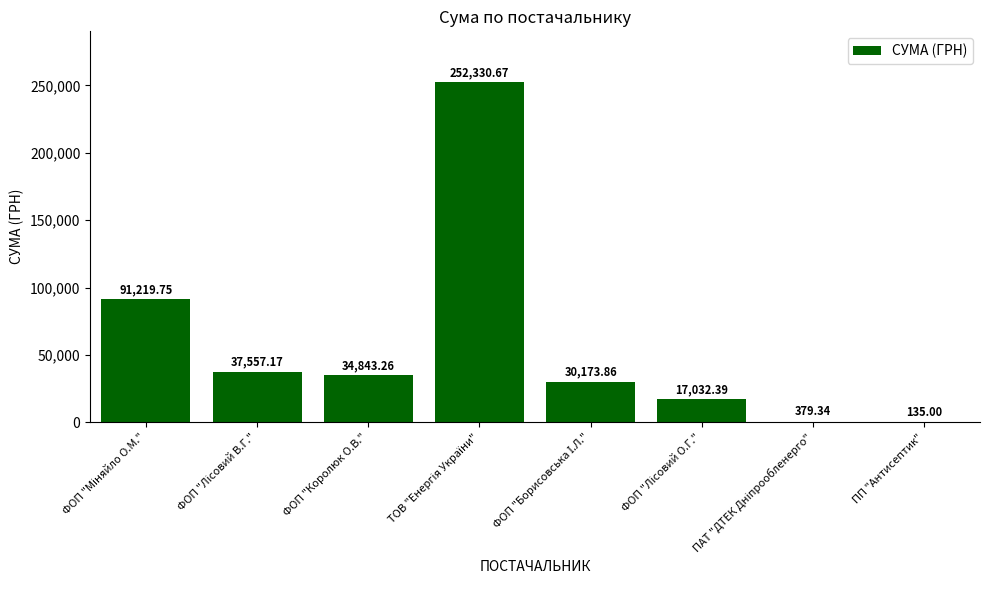

What is the sum of all values?

463671.4